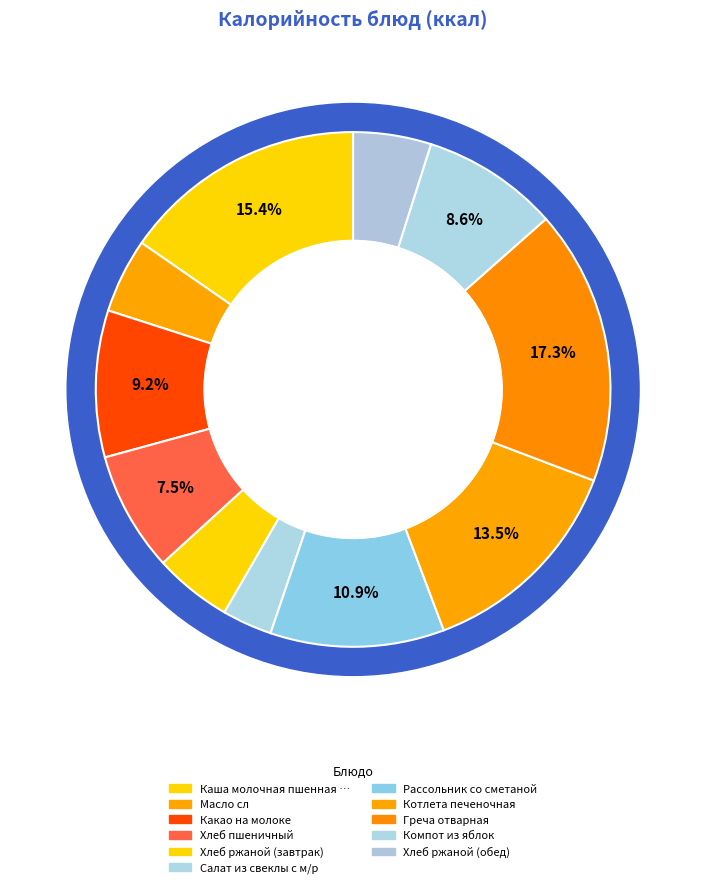

Is there any slice that represents more than half of the pie?

No